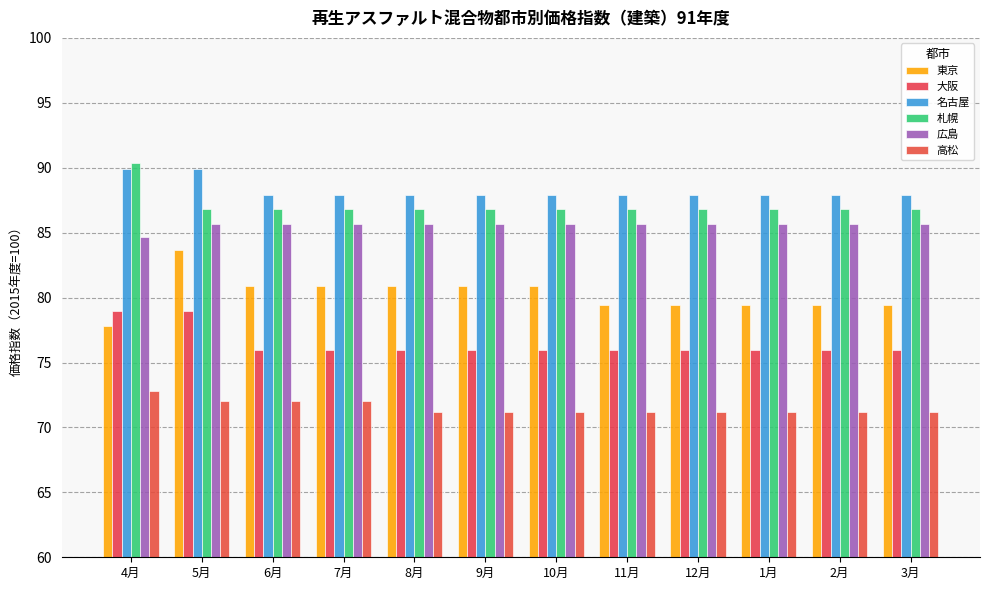

Reading left to right, list all the values displayed in this chart.

東京: 4月=77.8	5月=83.7	6月=80.9	7月=80.9	8月=80.9	9月=80.9	10月=80.9	11月=79.4	12月=79.4	1月=79.4	2月=79.4	3月=79.4
大阪: 4月=79.0	5月=79.0	6月=76.0	7月=76.0	8月=76.0	9月=76.0	10月=76.0	11月=76.0	12月=76.0	1月=76.0	2月=76.0	3月=76.0
名古屋: 4月=89.9	5月=89.9	6月=87.9	7月=87.9	8月=87.9	9月=87.9	10月=87.9	11月=87.9	12月=87.9	1月=87.9	2月=87.9	3月=87.9
札幌: 4月=90.4	5月=86.8	6月=86.8	7月=86.8	8月=86.8	9月=86.8	10月=86.8	11月=86.8	12月=86.8	1月=86.8	2月=86.8	3月=86.8
広島: 4月=84.7	5月=85.7	6月=85.7	7月=85.7	8月=85.7	9月=85.7	10月=85.7	11月=85.7	12月=85.7	1月=85.7	2月=85.7	3月=85.7
高松: 4月=72.8	5月=72.0	6月=72.0	7月=72.0	8月=71.2	9月=71.2	10月=71.2	11月=71.2	12月=71.2	1月=71.2	2月=71.2	3月=71.2